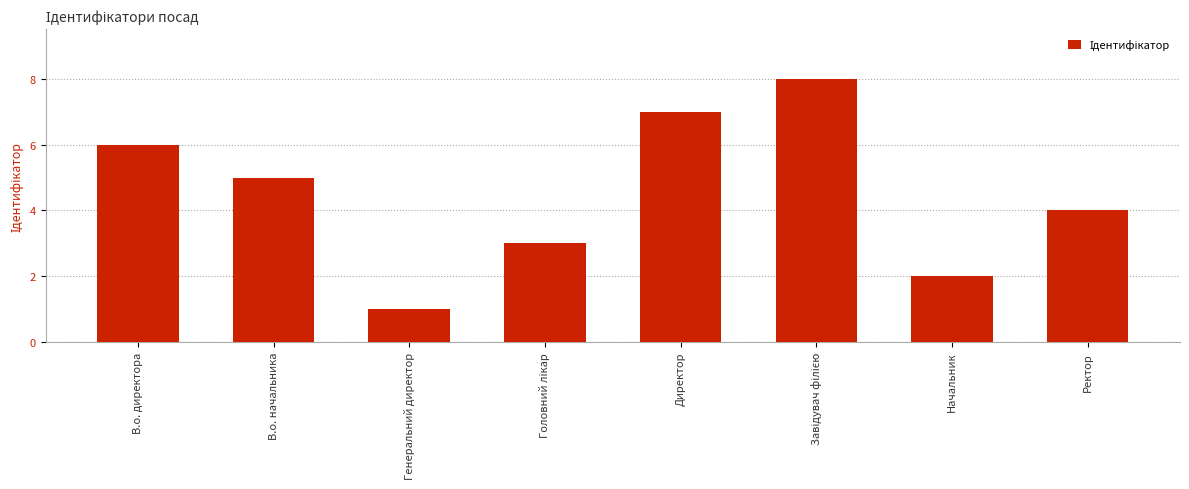

What is the label of the 1st bar from the left?

В.о. директора